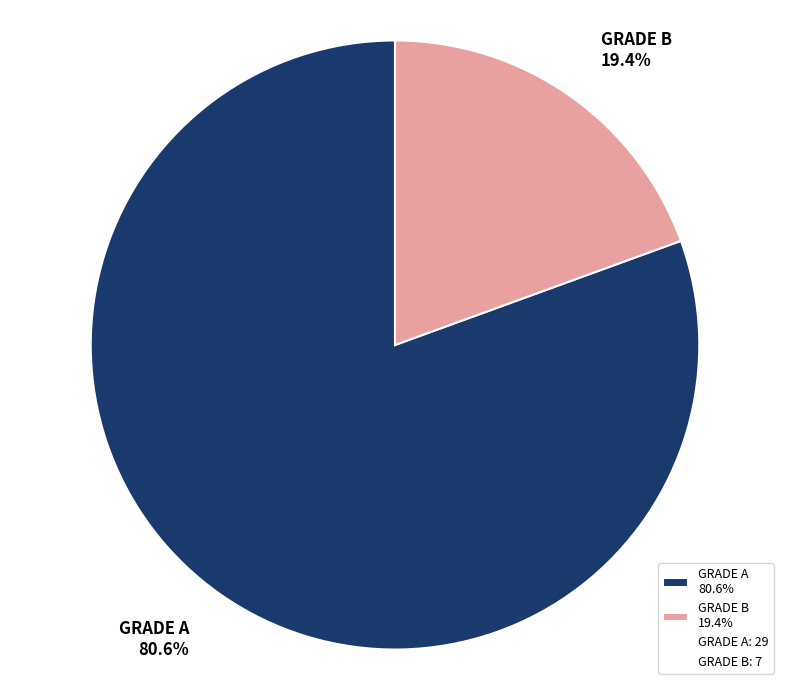

To the nearest percent, what is the combined percentage of GRADE B and GRADE A?

100%